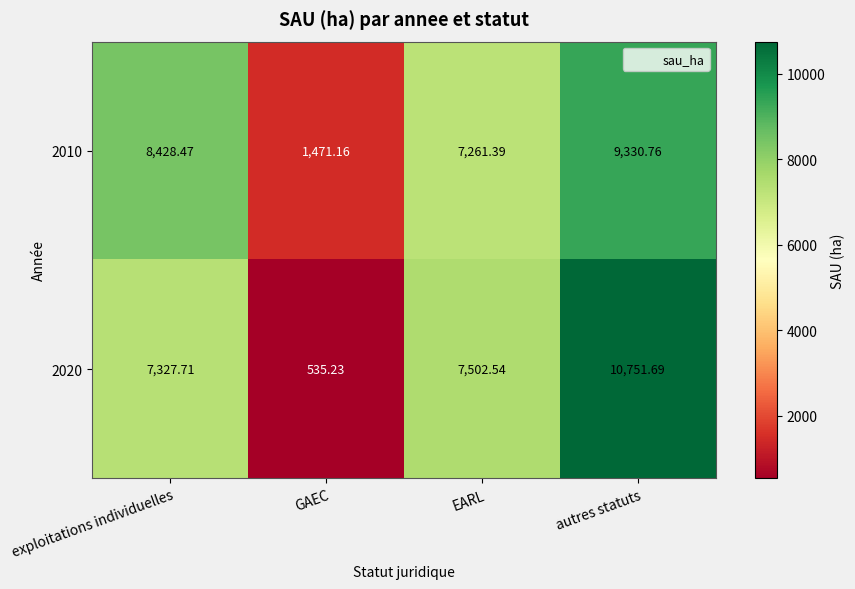

Which label corresponds to the largest value in the chart?

autres statuts